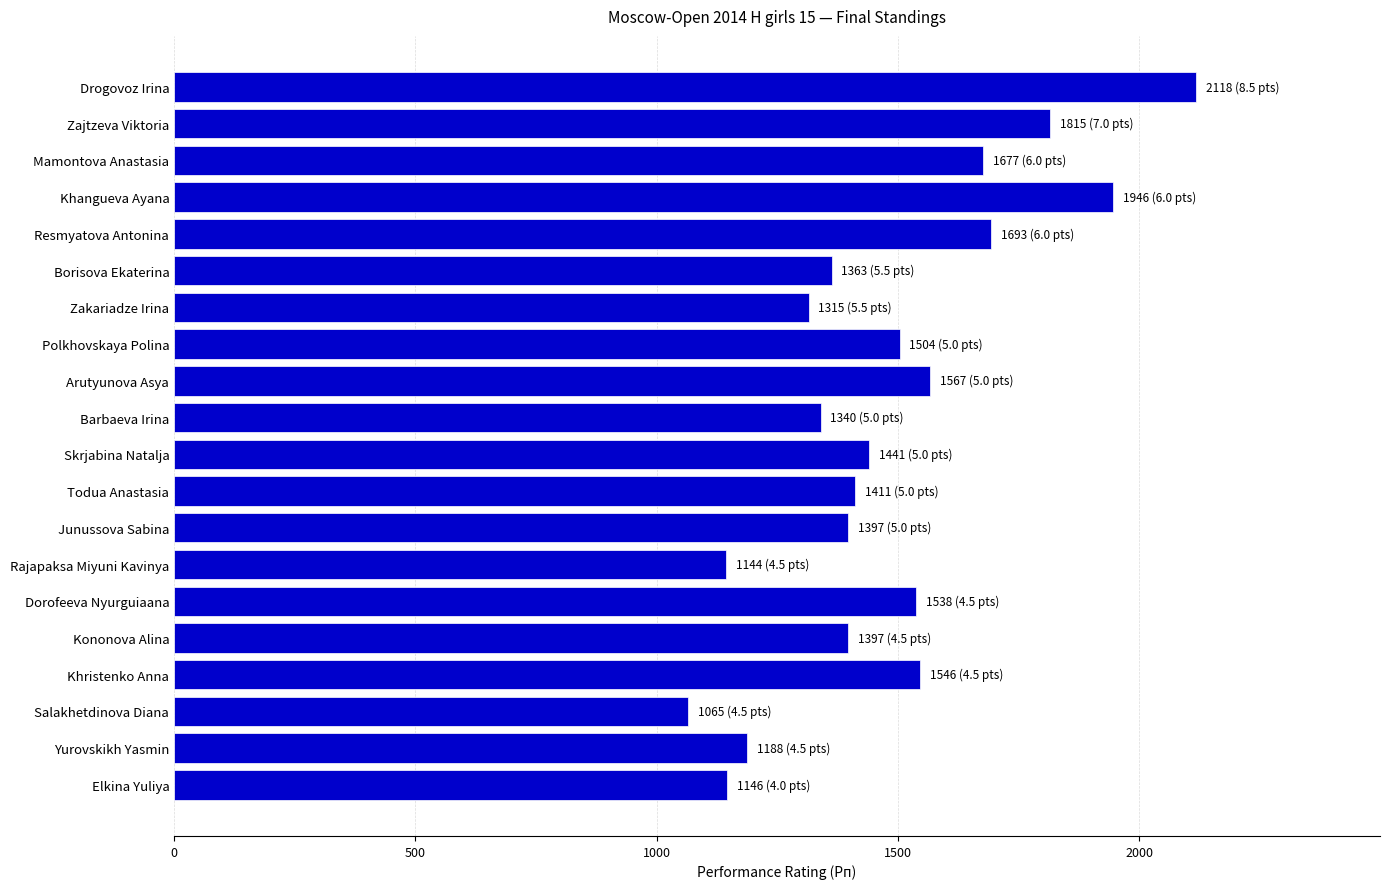

What is the label of the 4th bar from the bottom?

Khristenko Anna